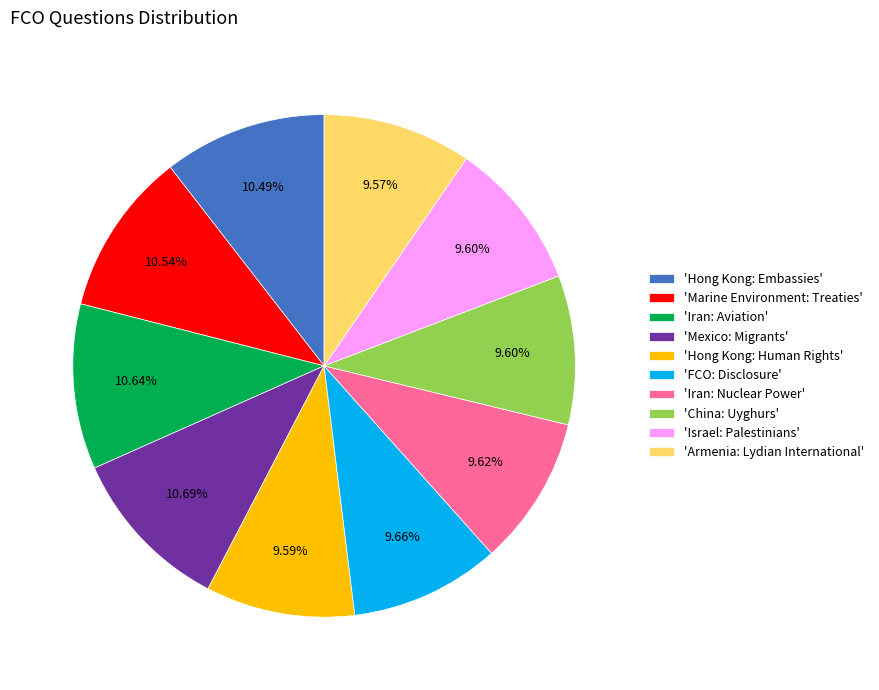

What is the ratio of the value at 'Hong Kong: Embassies' to the value at 'Israel: Palestinians'?

1.1